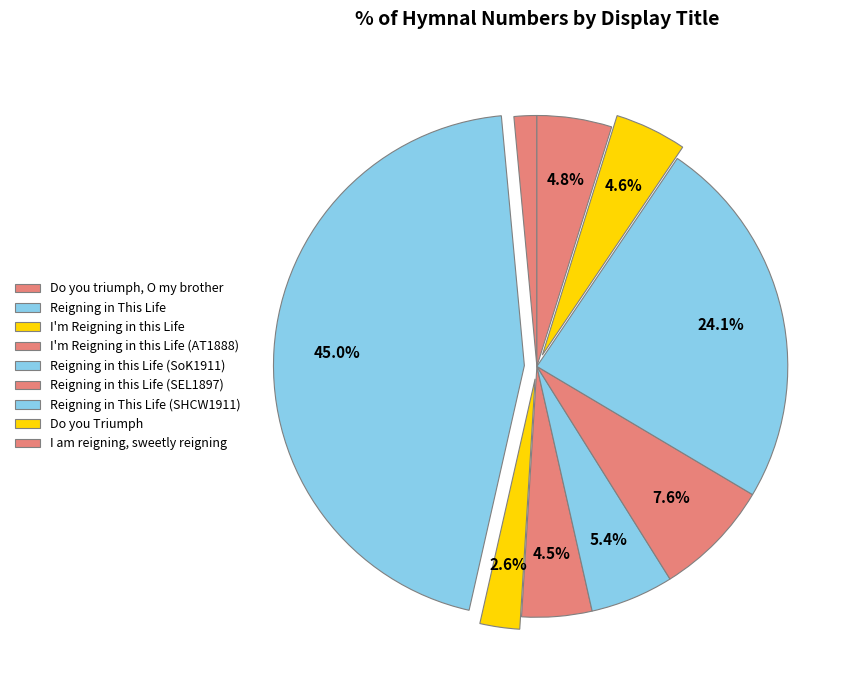

Which category has the smallest portion of the pie?

Do you triumph, O my brother